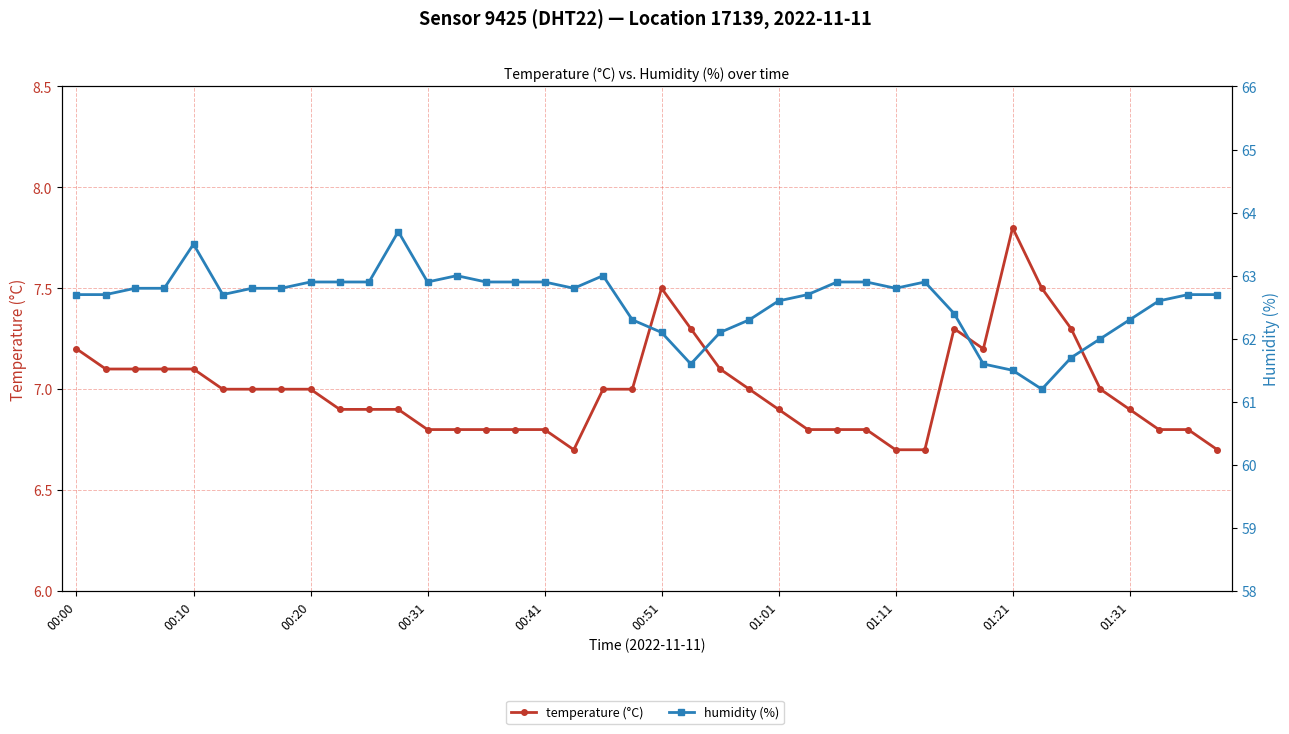

What is the greatest value displayed?

63.7